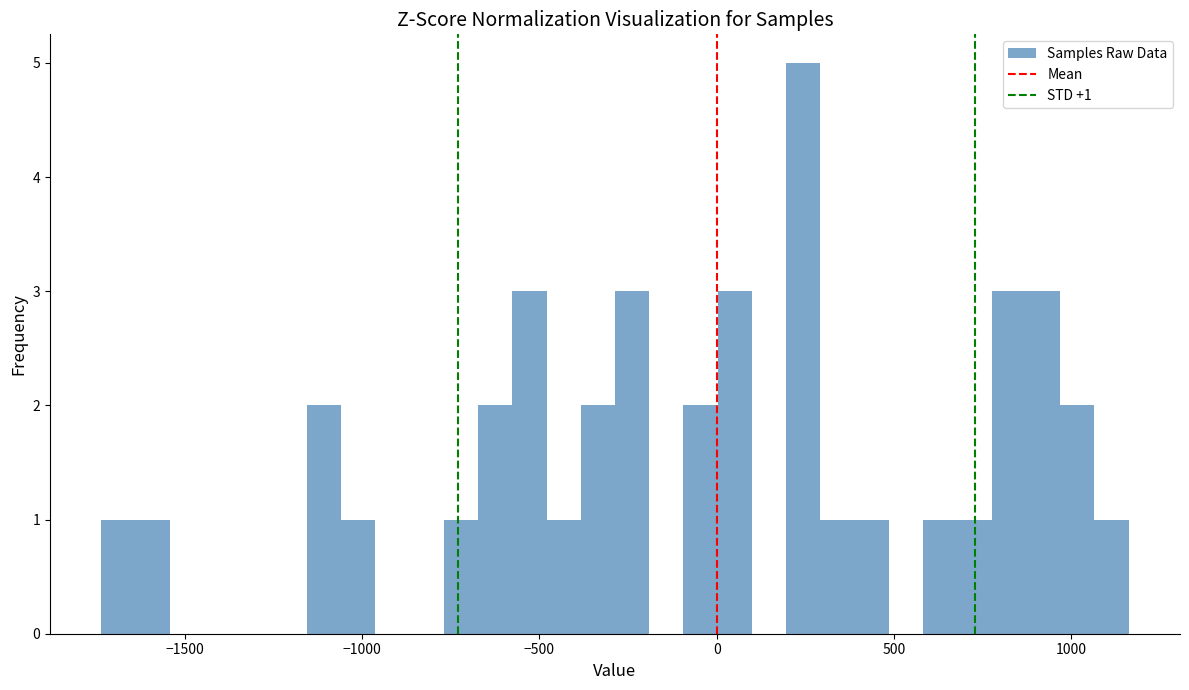

Around what value on the x-axis is the tallest bar? Give the approximate position of its centre, as read against the axis.

250